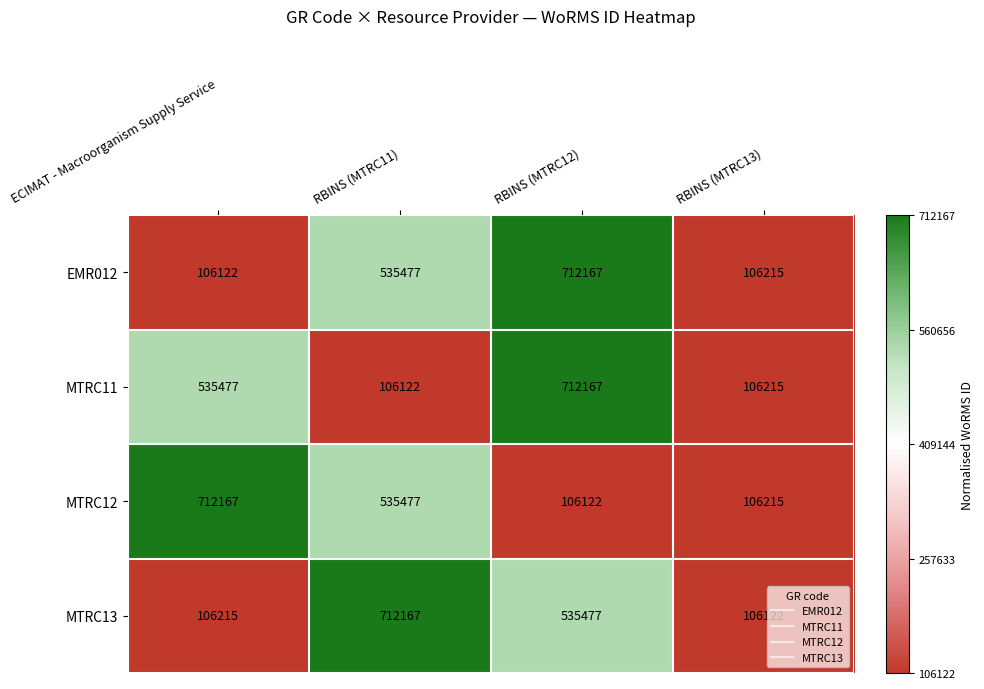

How many distinct data groups are displayed?

4